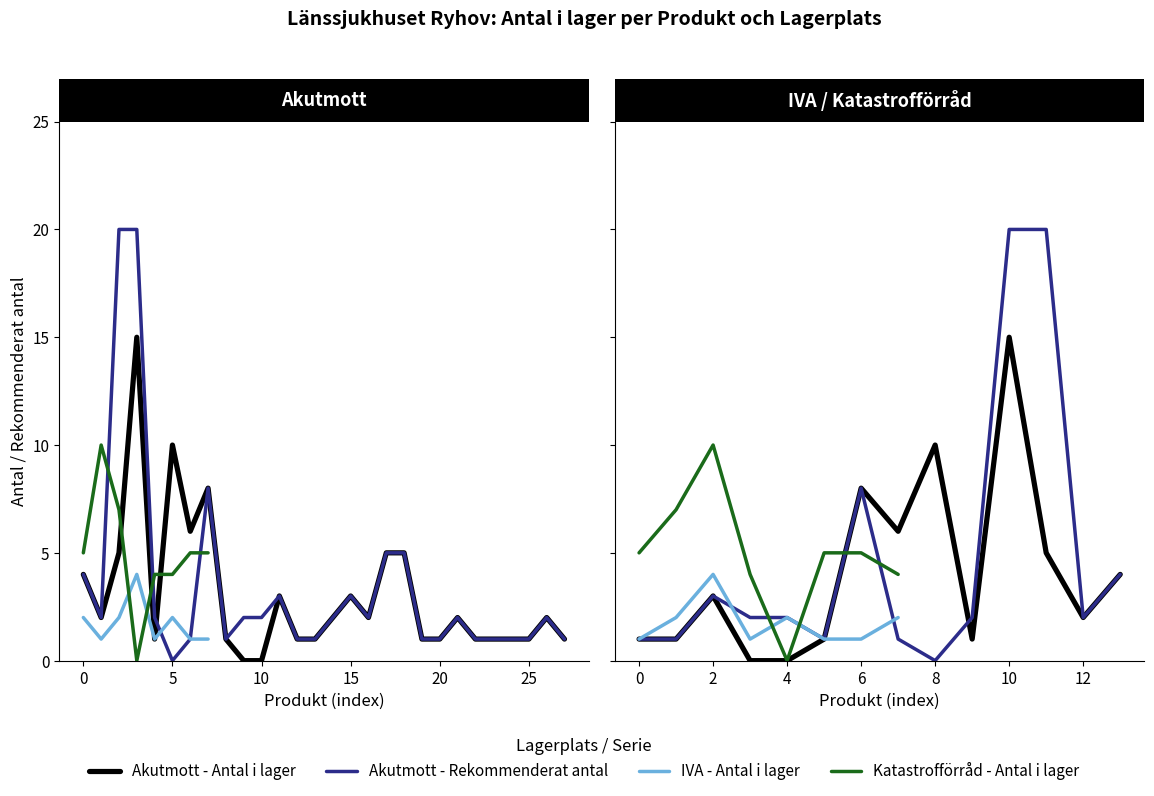

What is the average value of the Rekommenderat antal series?

5